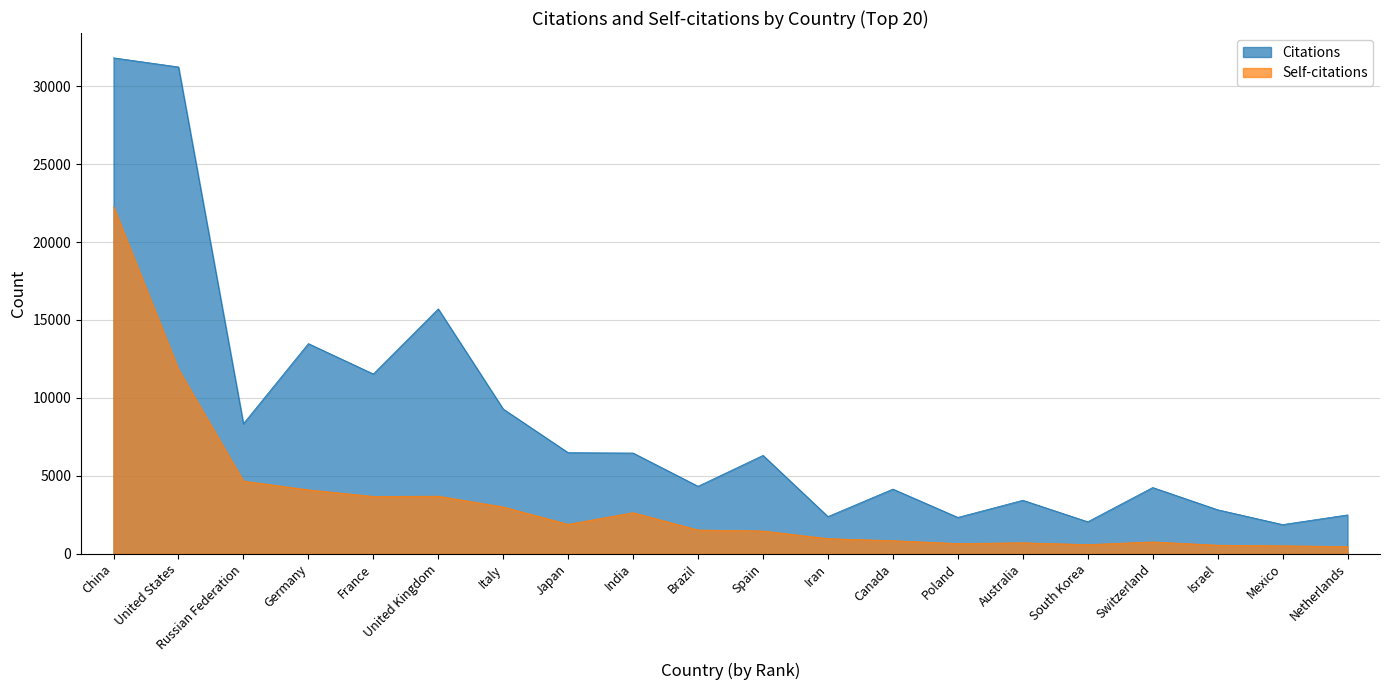

Where is Citations nearest to the value 16846?

United Kingdom